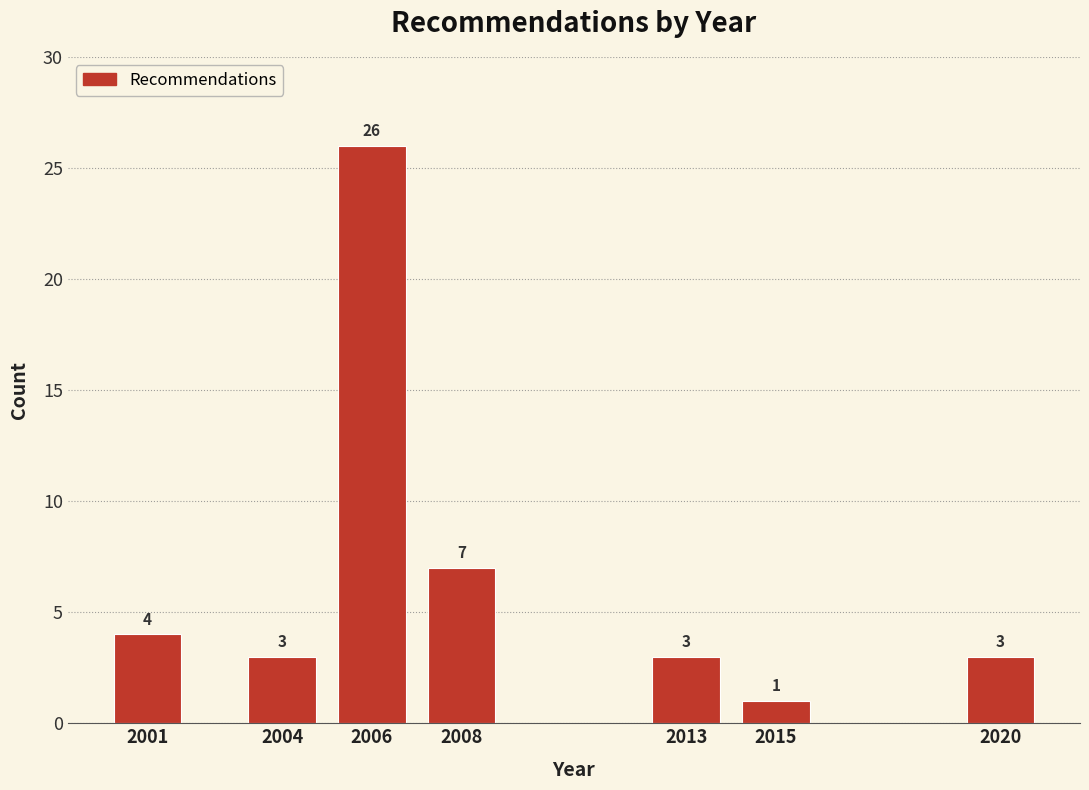

Reading right to left, extract all data points from this chart.

3	1	3	7	26	3	4